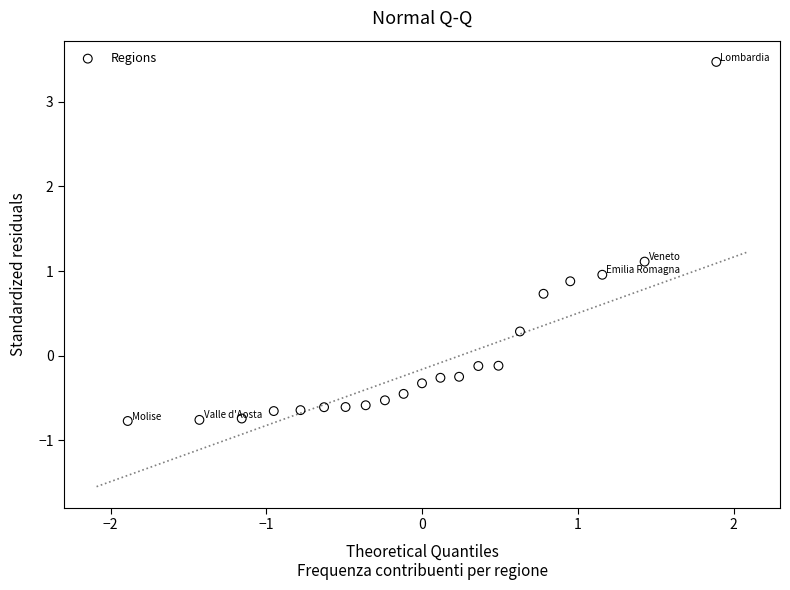

What is the range of Y values (max minus min)?

4.2